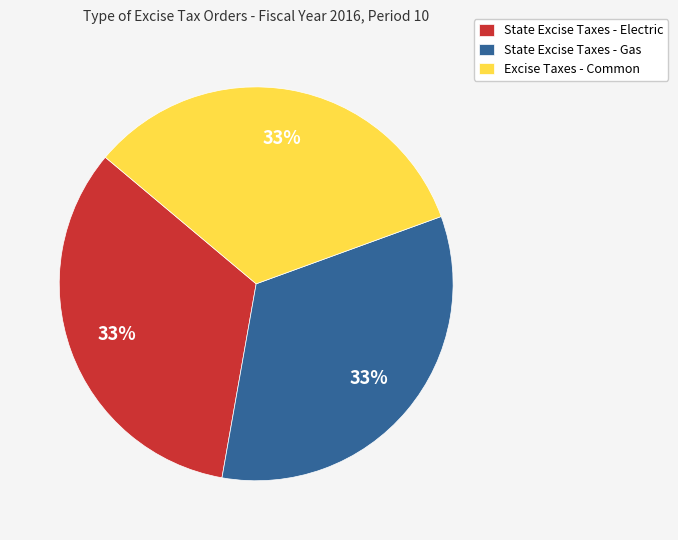

Is there a majority slice in this chart?

No